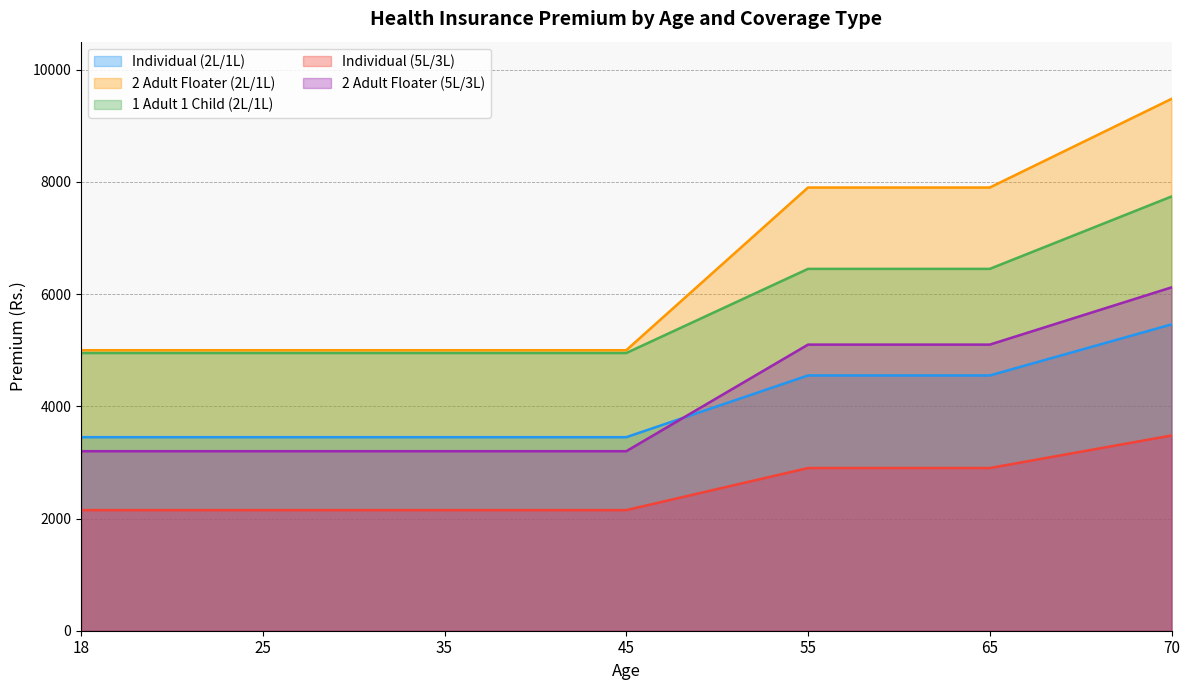

At which category is the sum across all series the highest?

70